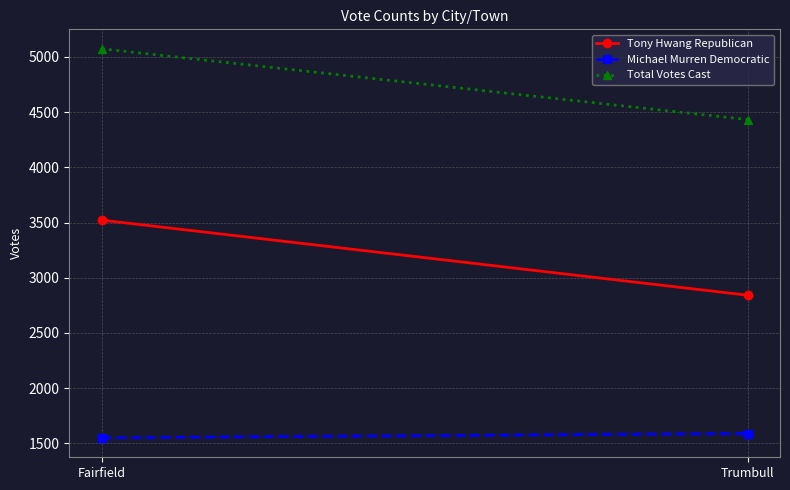

What is the label of the 2nd point from the right?

Fairfield